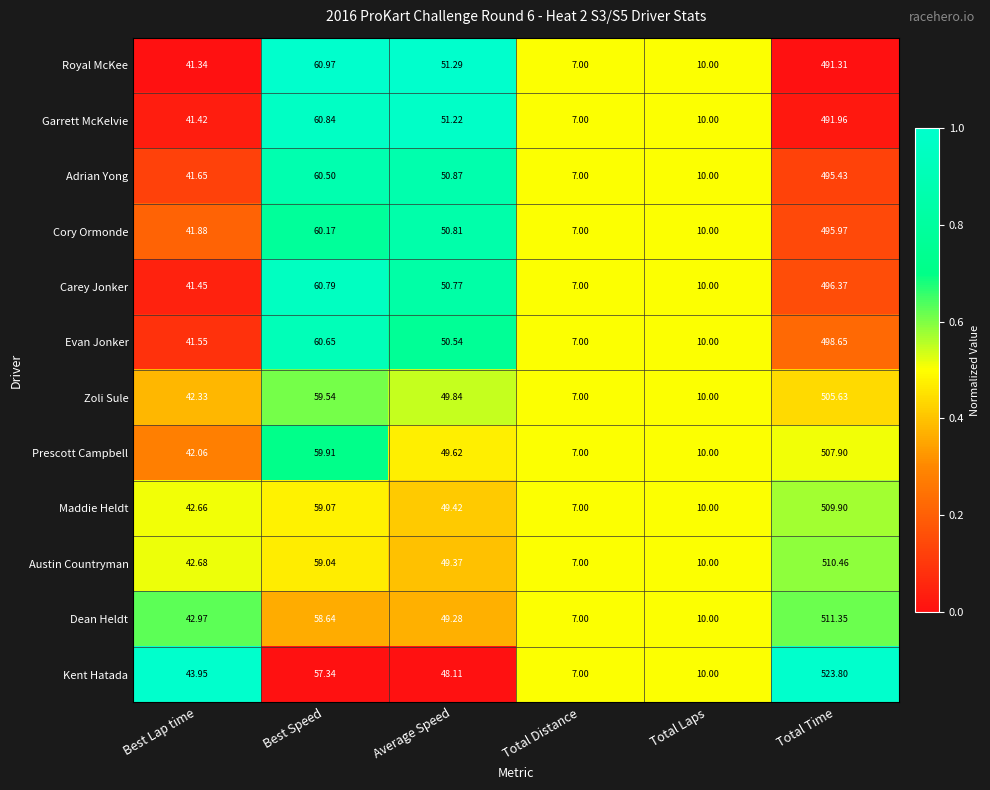

Which series has the largest total across all categories?

Kent Hatada